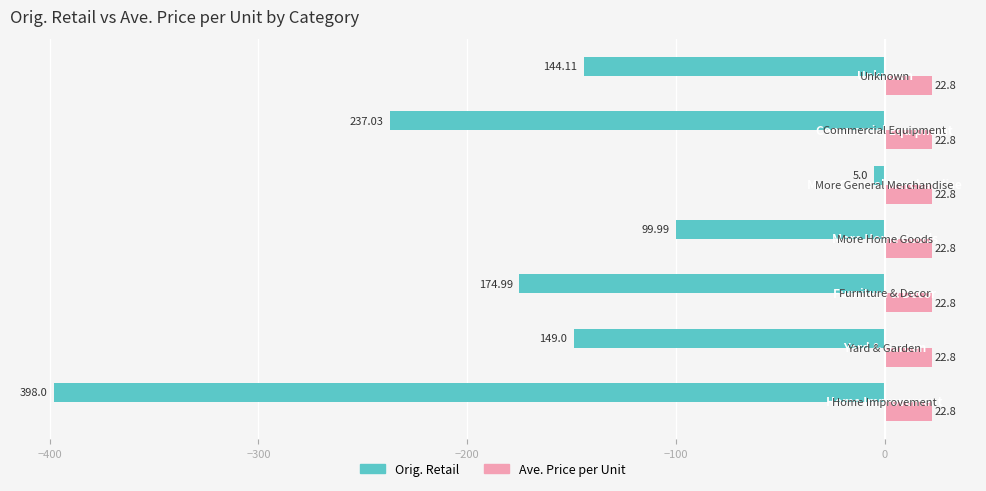

At which label is Orig. Retail closest to -201?

Furniture & Decor